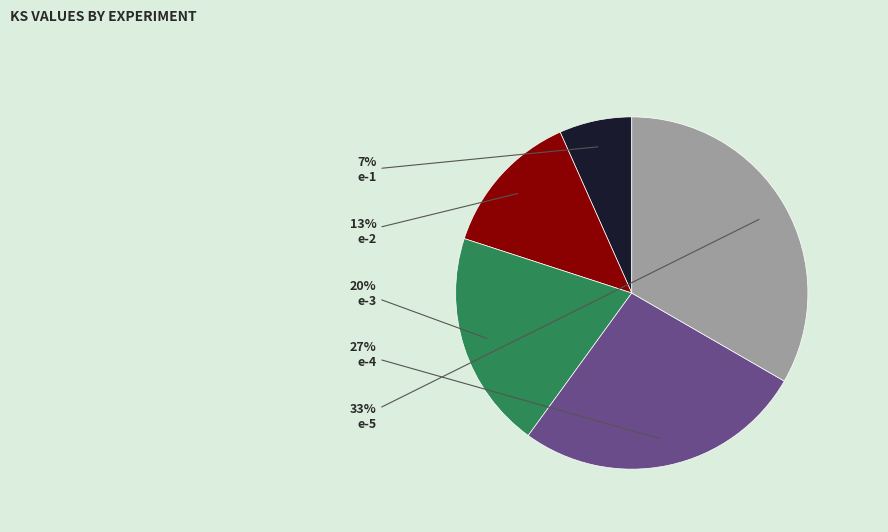

Does e-2 represent more than half of the total?

No